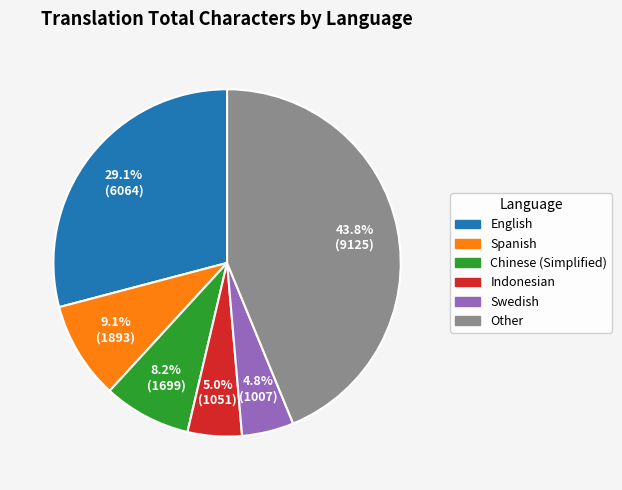

Does any single category account for the majority?

No